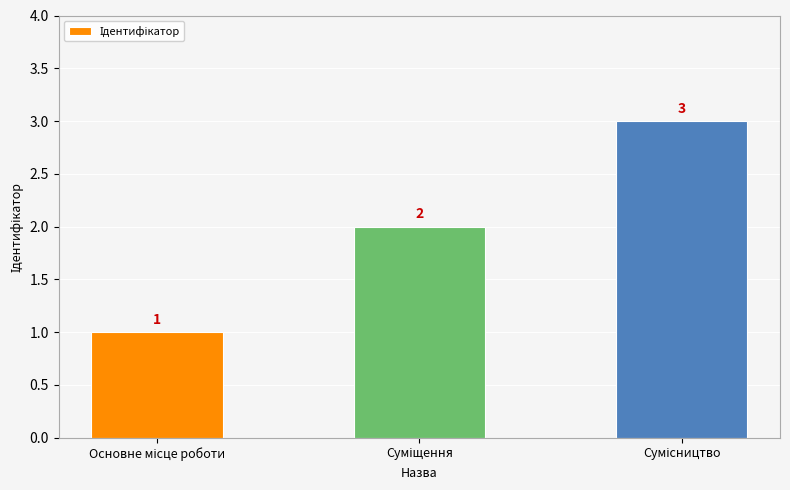

How many values are between 1 and 3?

3